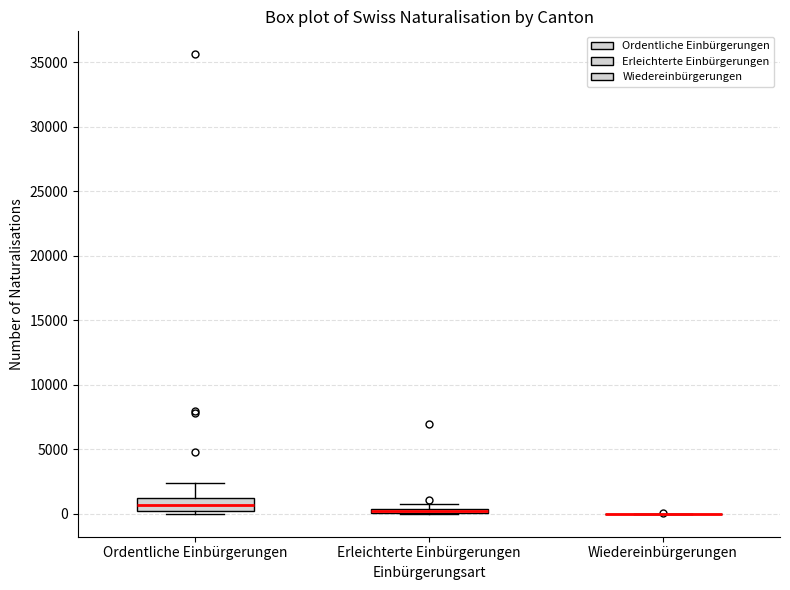

Which box is the tallest, from its lower edge to its upper edge?

Ordentliche Einbürgerungen